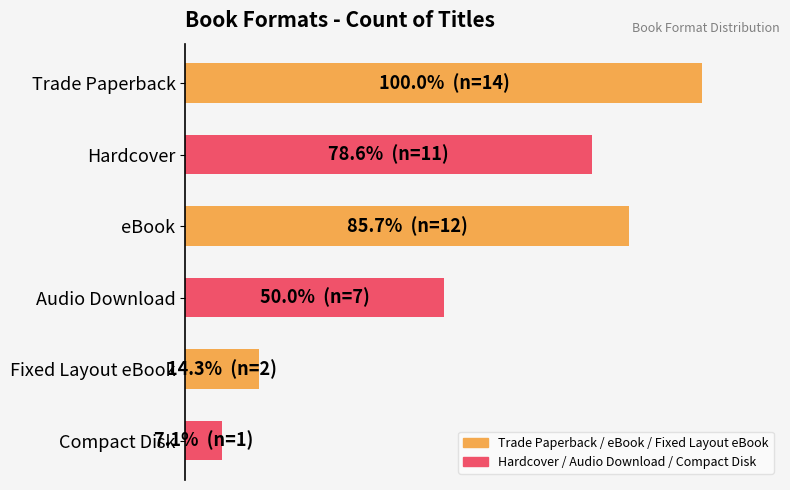

Are the bars horizontal?

Yes